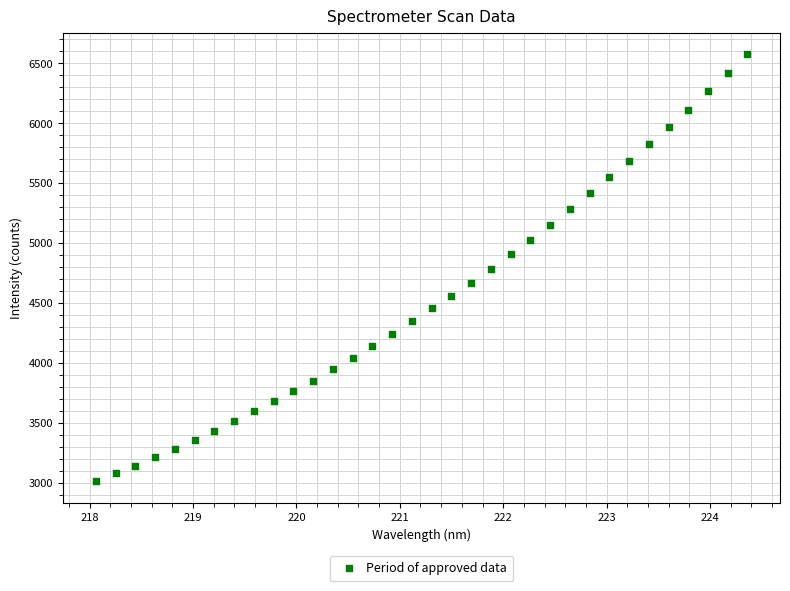

What is the range of X values (max minus min)?

6.3